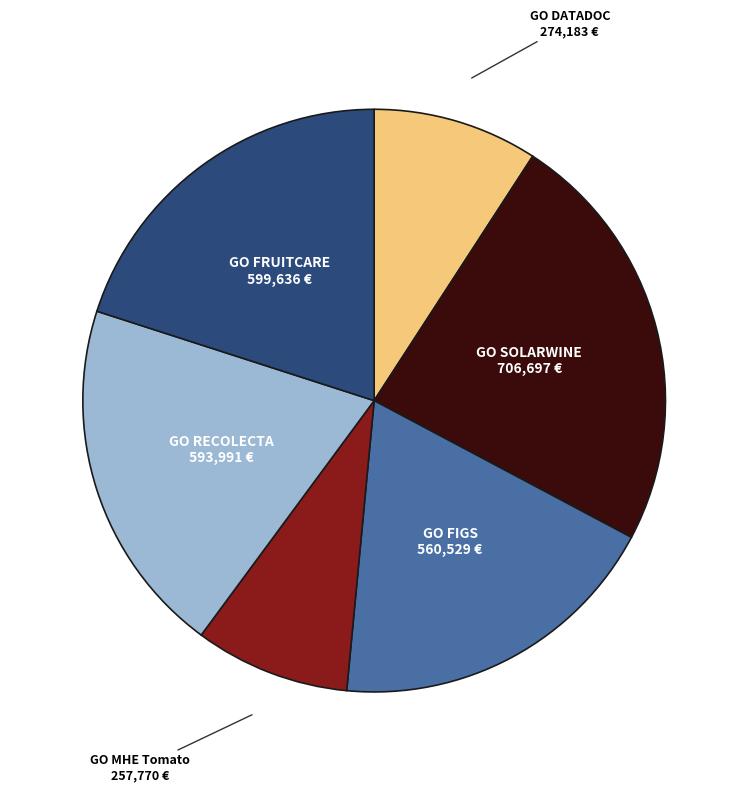

Does any single category account for the majority?

No